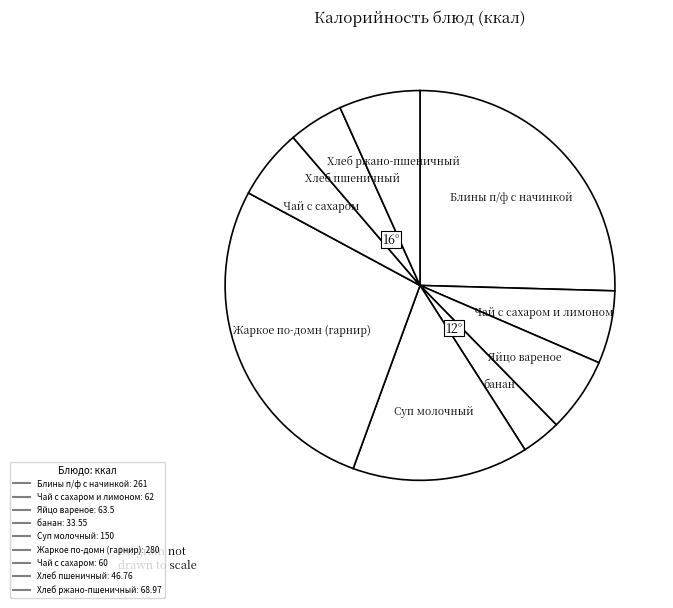

How many segments does this pie chart have?

9